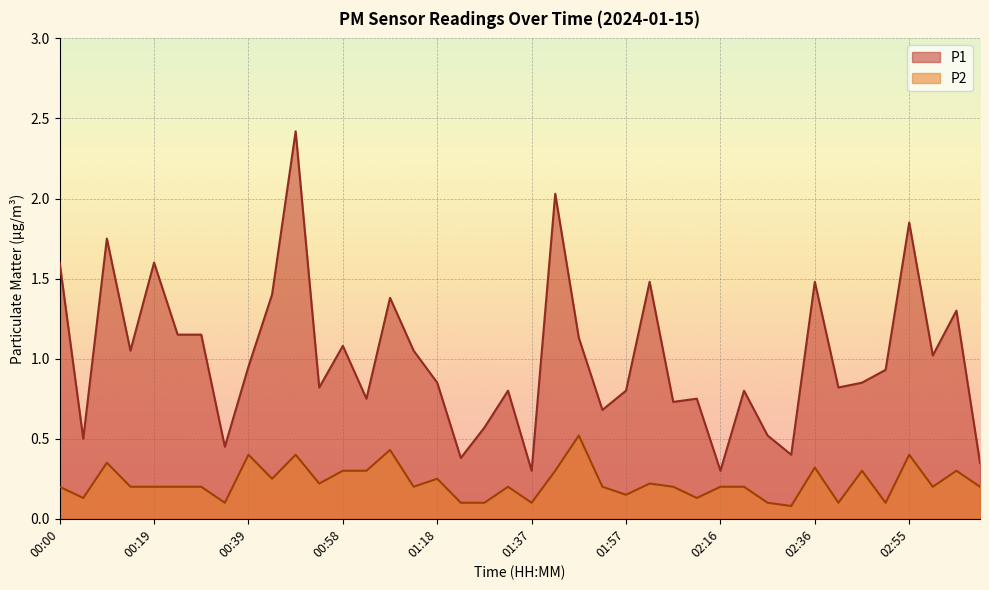

Rank the series by their average value, from lowest to highest.

P2, P1